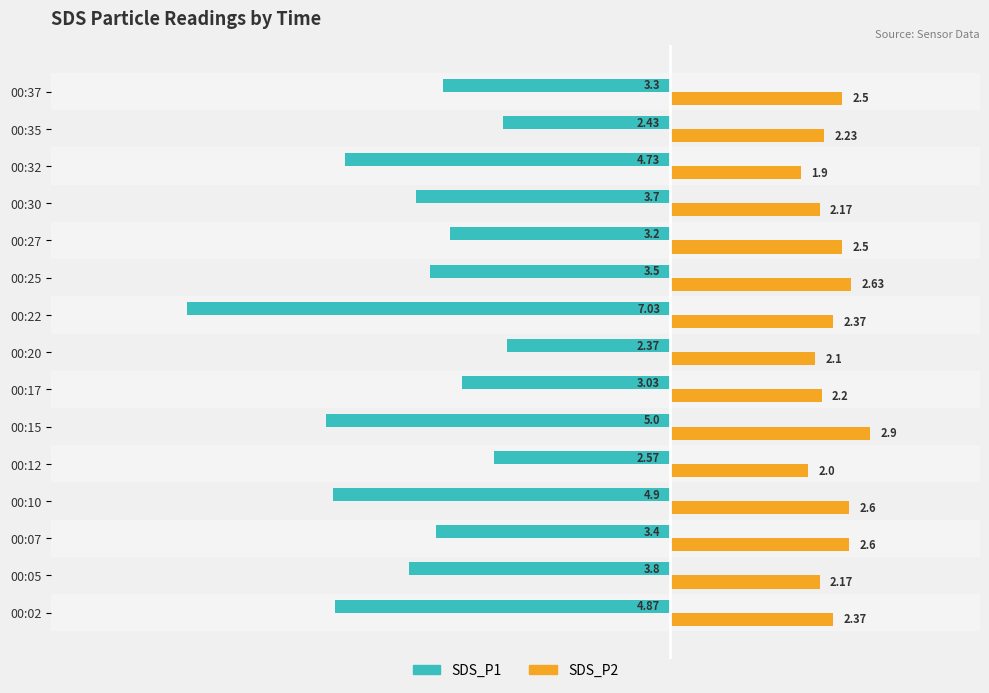

What is the greatest value displayed?

2.9